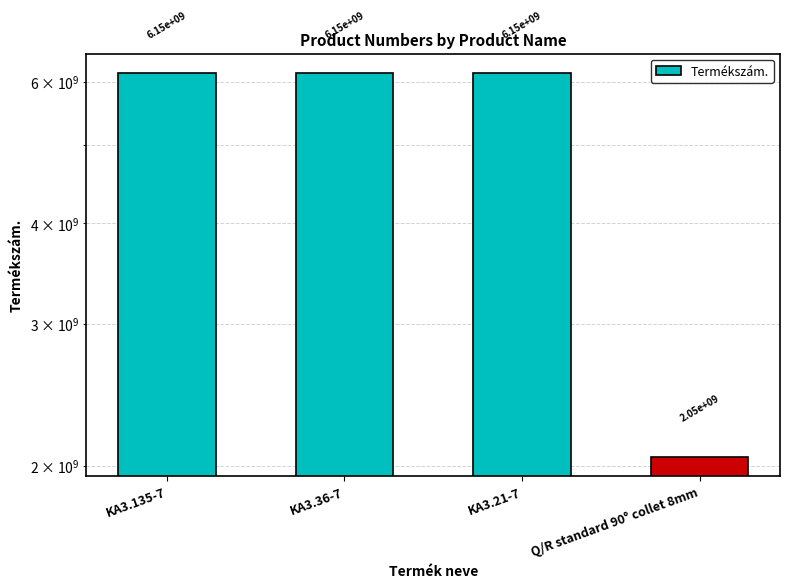

Rank the categories by value from lowest to highest.

Q/R standard 90° collet 8mm, KA3.135-7, KA3.36-7, KA3.21-7